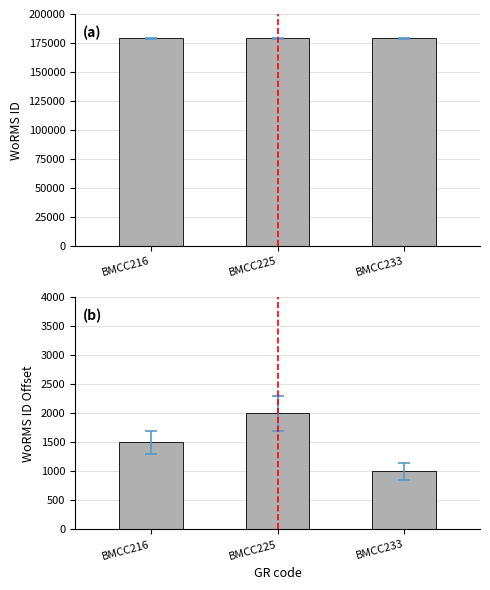

List the series in order of their peak value, highest first.

WoRMS ID, WoRMS ID offset